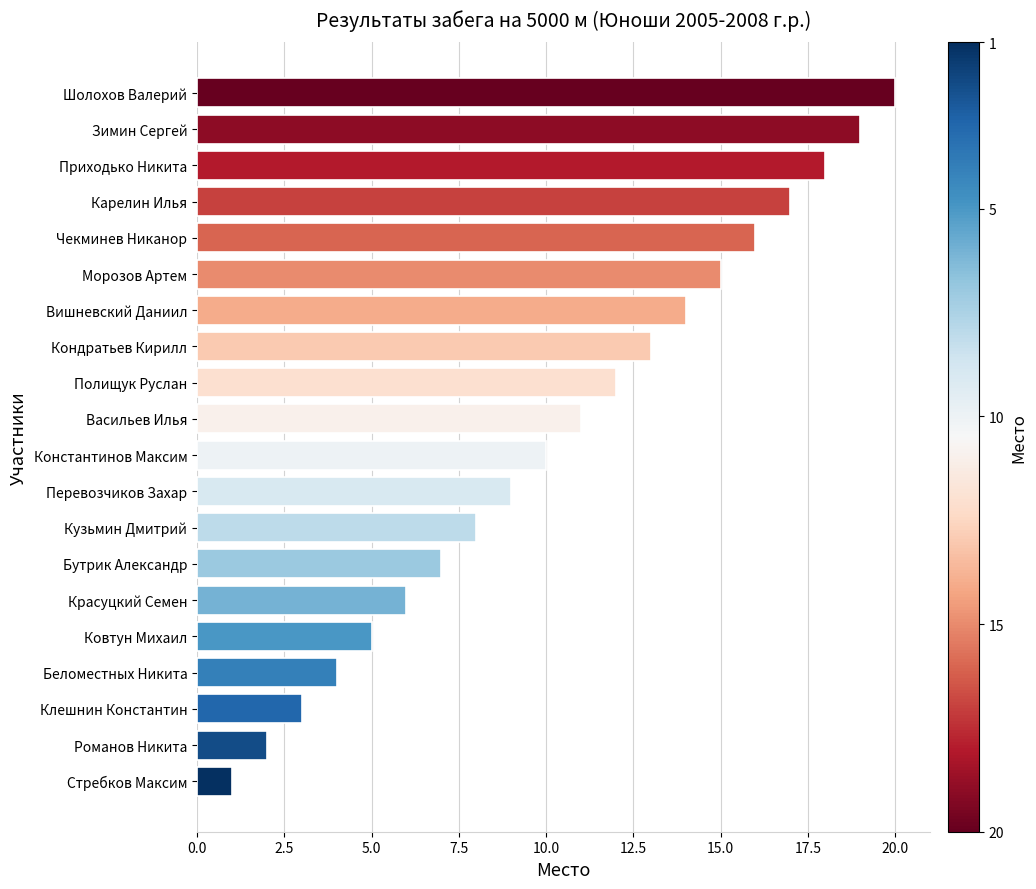

True or false: the data shows 1 at Романов Никита.

False